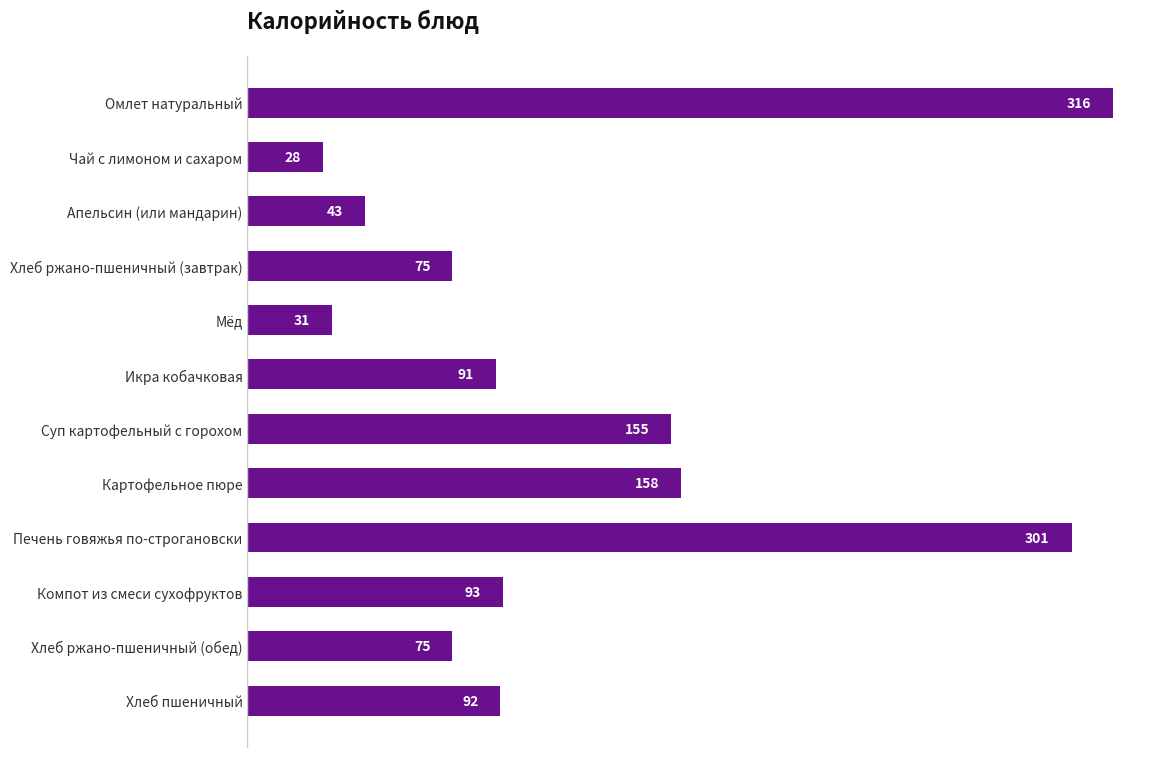

The chart shows a value of 528.2 at Печень говяжья по-строгановски. True or false?

False